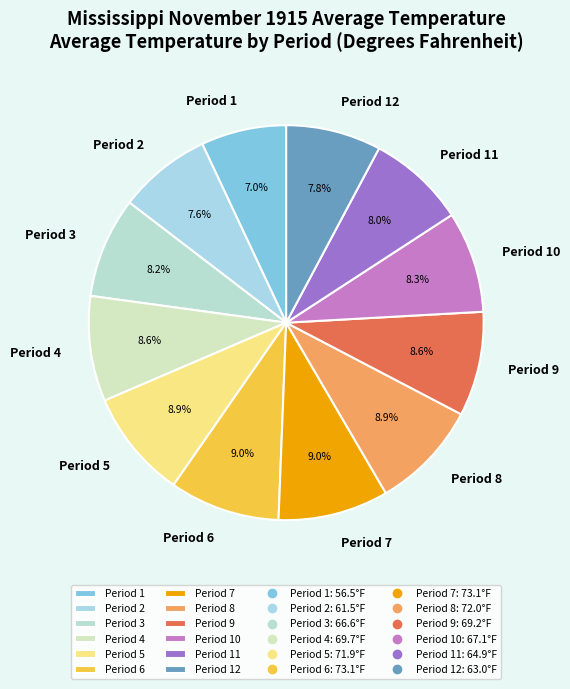

The Period 11 slice represents 1% of the pie. True or false?

False